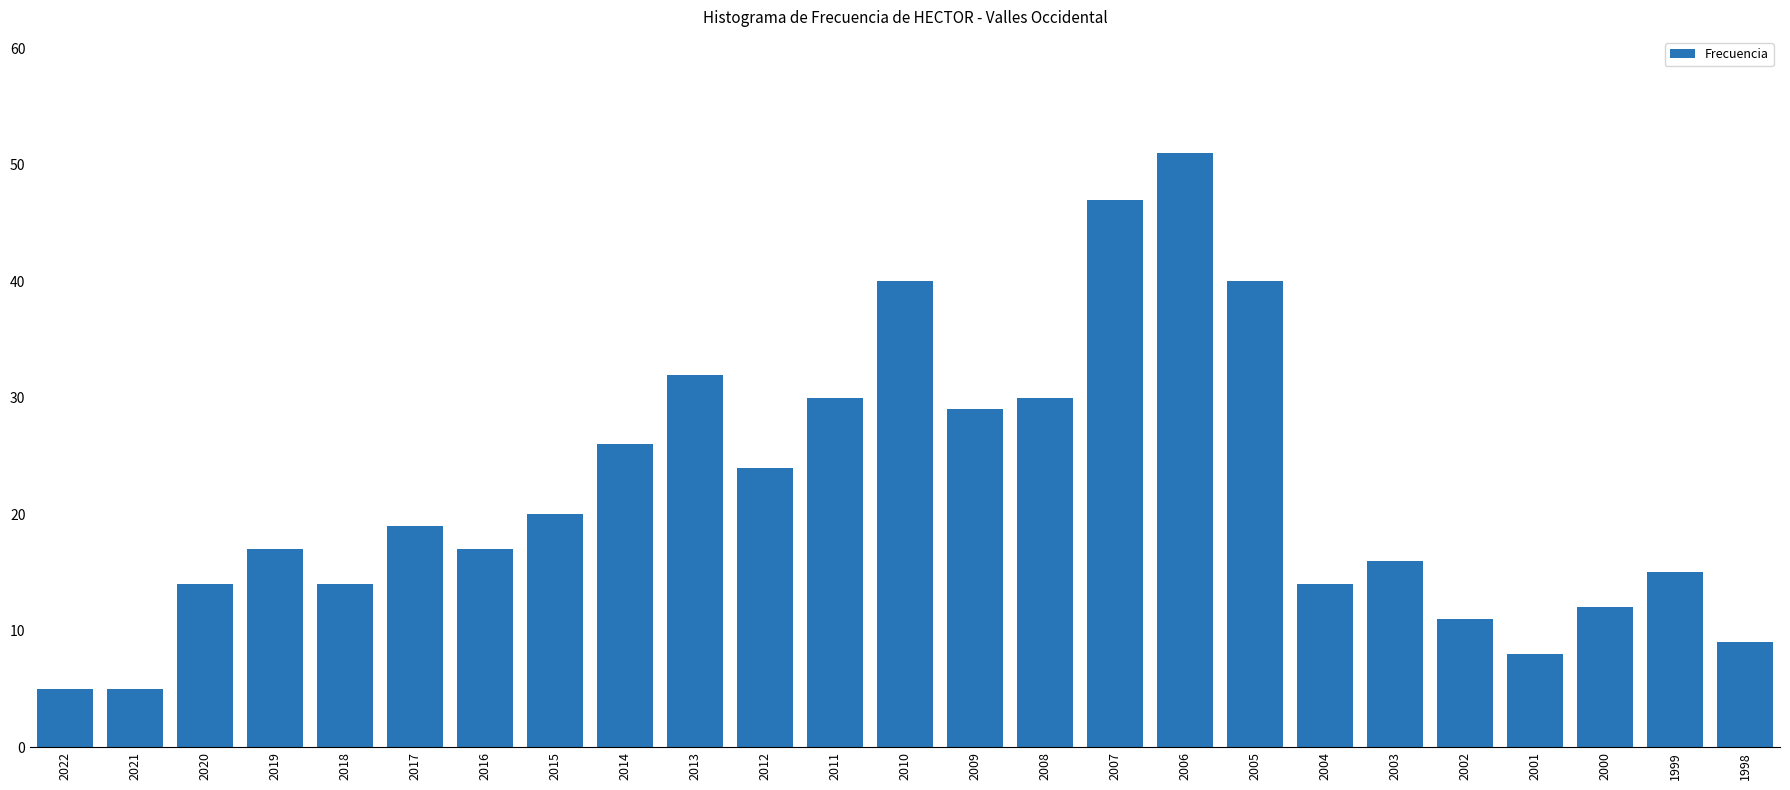

What is the value of the 18th bar from the left?

40